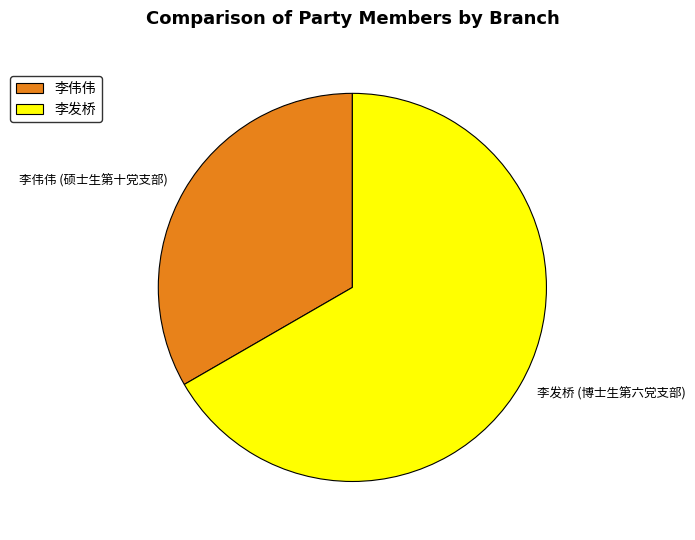

How many segments does this pie chart have?

2